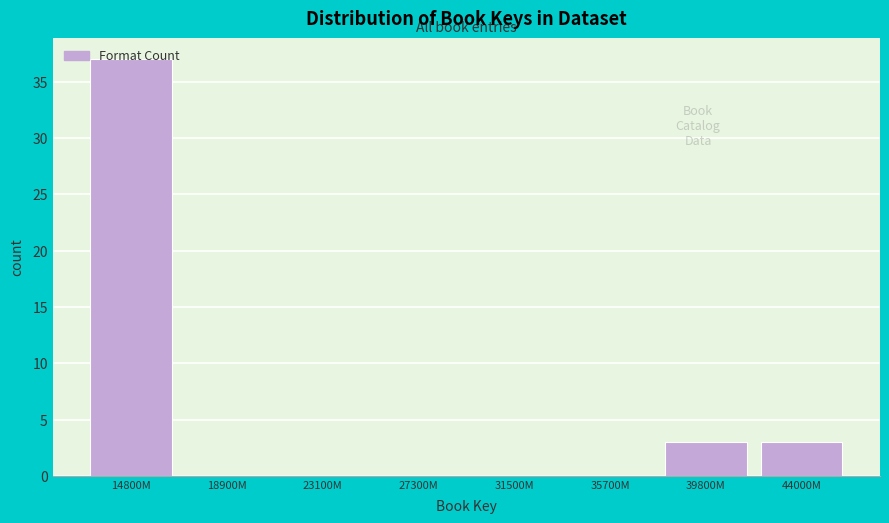

True or false: the data shows 3 at 39800M.

True